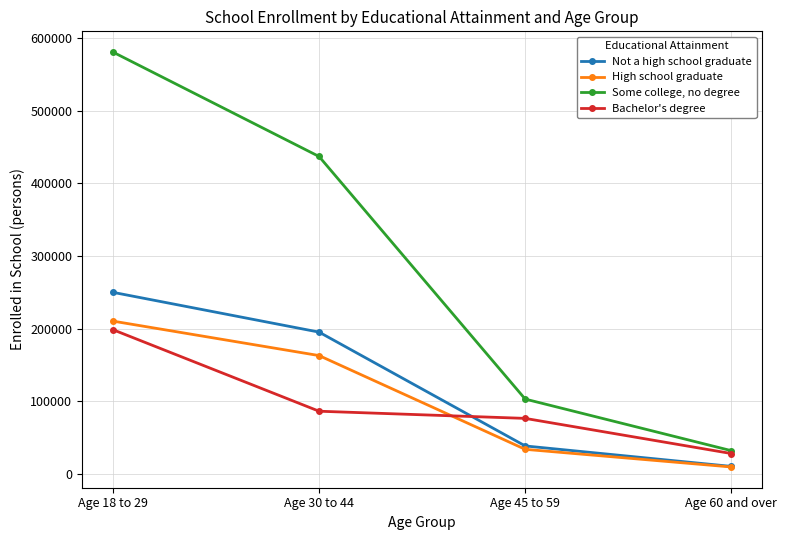

Count the number of categories in the chart.

4